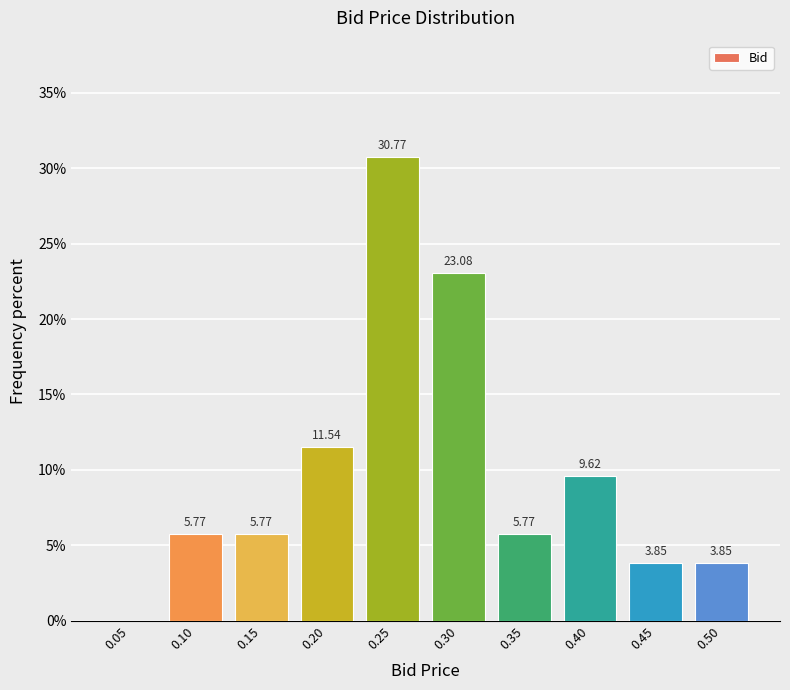

What is the ratio of the value at 0.25 to the value at 0.20?

2.7